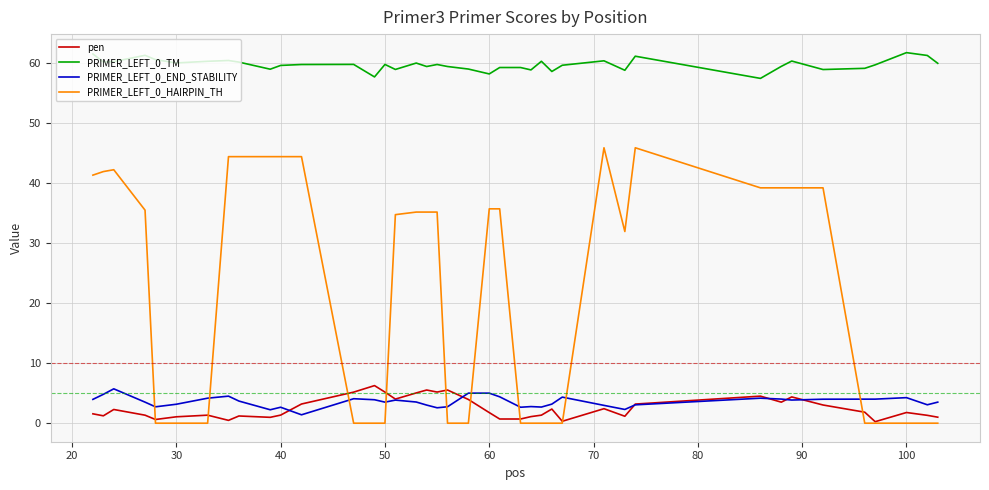

Which series ends up on top after the final intersection of PRIMER_LEFT_0_HAIRPIN_TH and PRIMER_LEFT_0_END_STABILITY?

PRIMER_LEFT_0_END_STABILITY